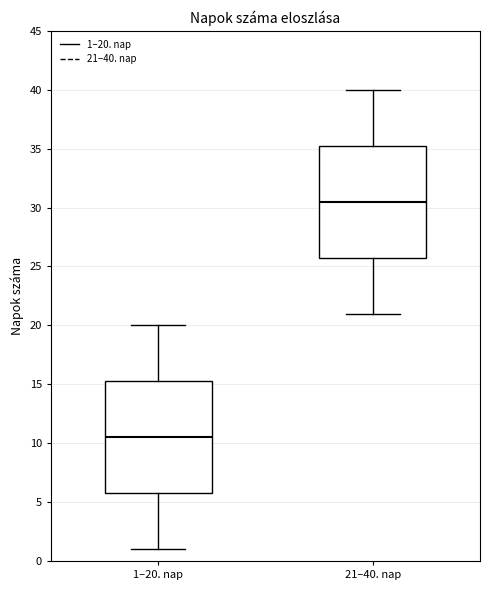

Which box's median line is the lowest?

1–20. nap